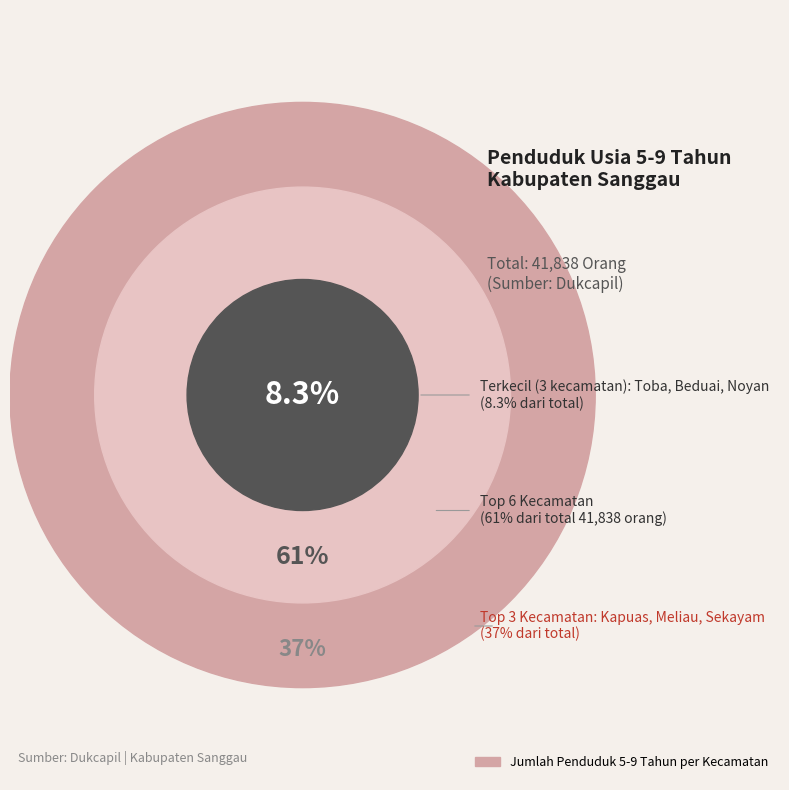

Which slice is the largest?

Kapuas